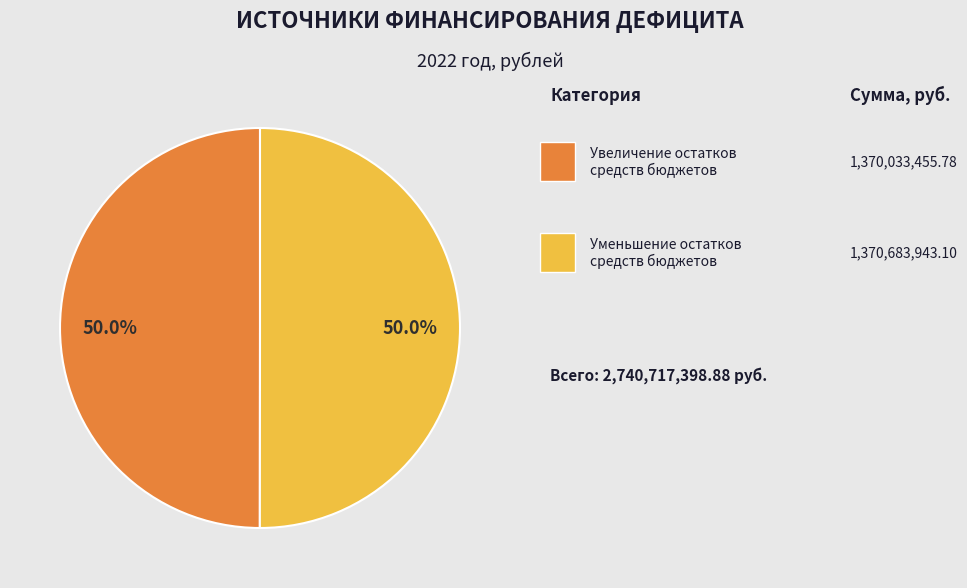

How many segments does this pie chart have?

2